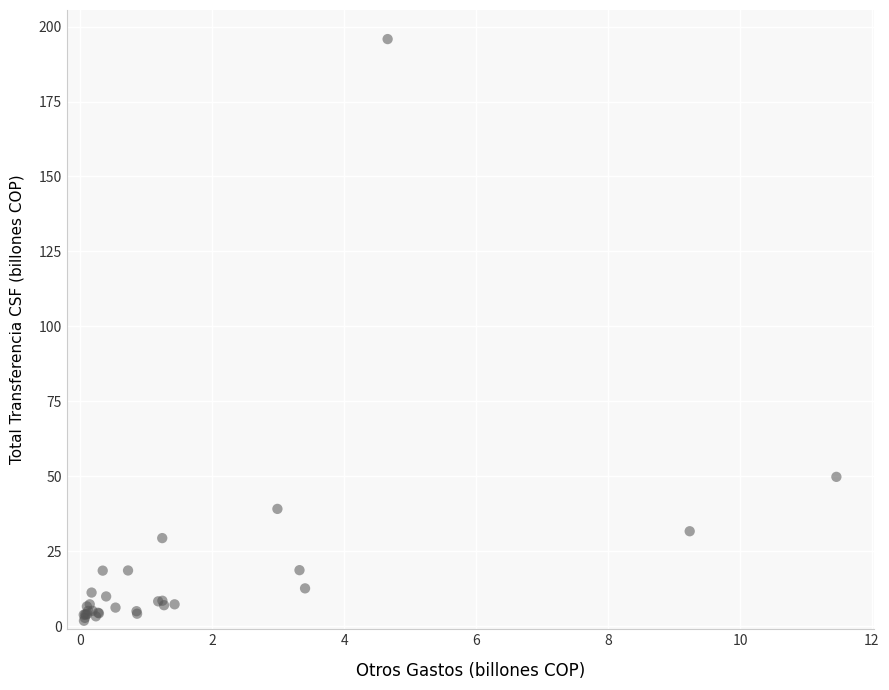

What Y value in the scatter plot is closest to 98?

49.8